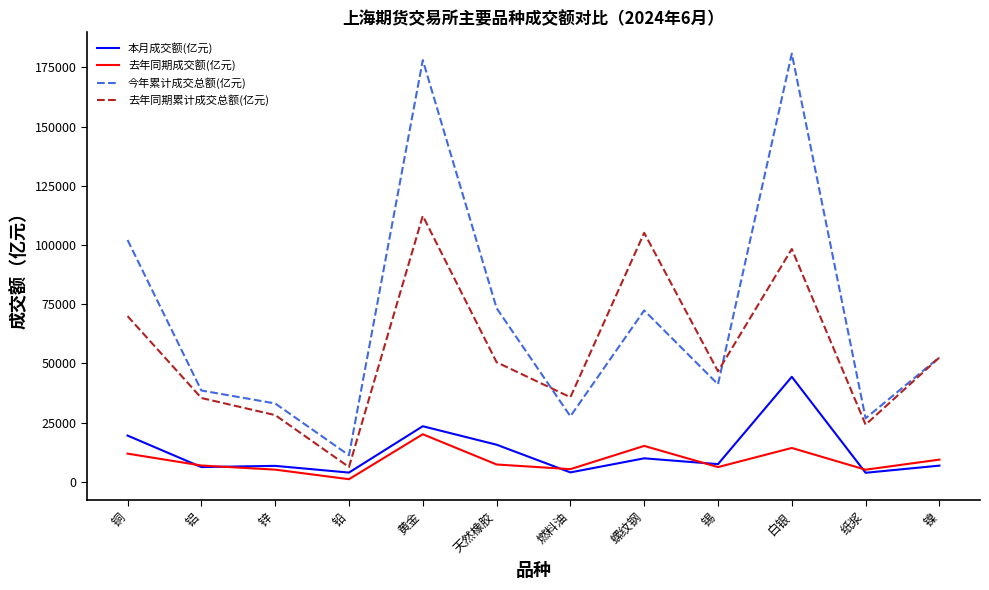

The 去年同期累计成交总额(亿元) series shows 32329.5 at 纸浆. True or false?

False